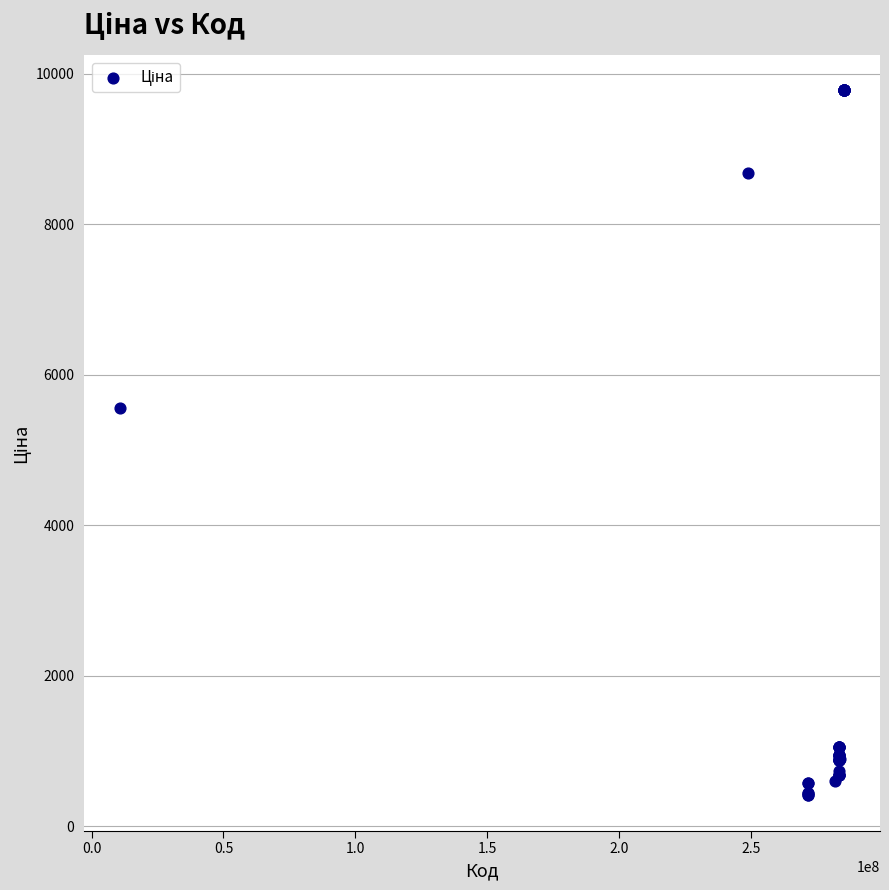

What Y value in the scatter plot is closest to 5091?

5560.3